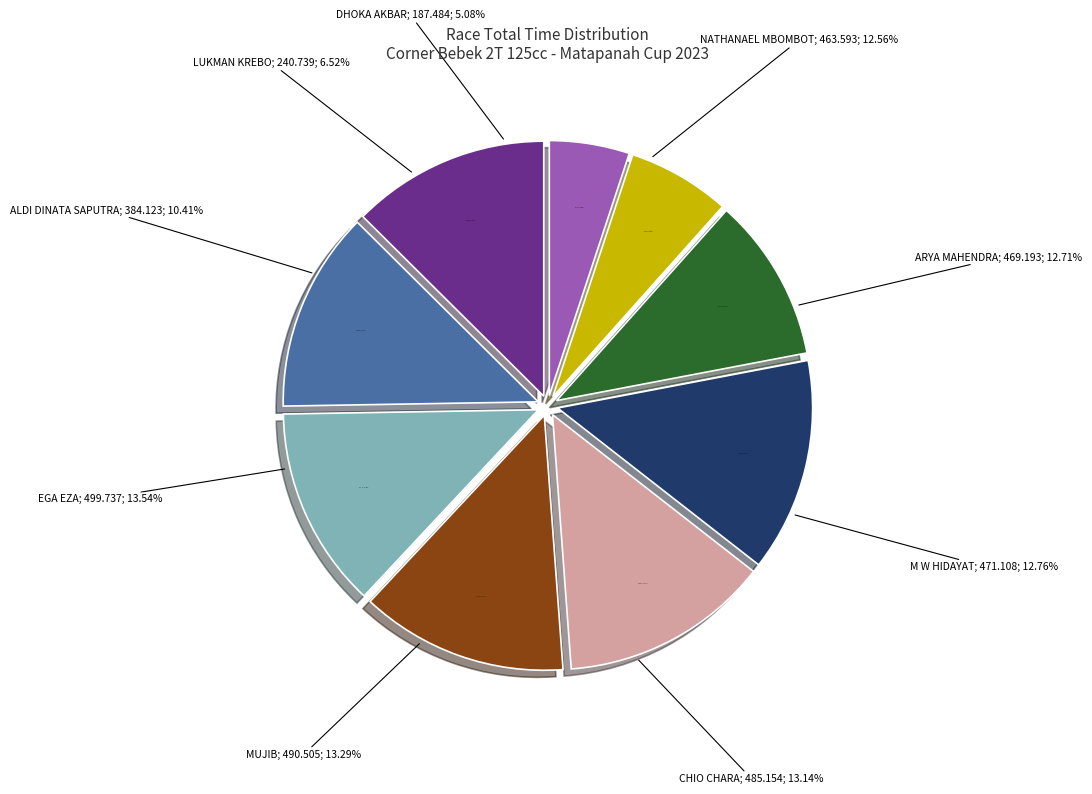

Do M W HIDAYAT and EGA EZA together represent more than half of the pie?

No